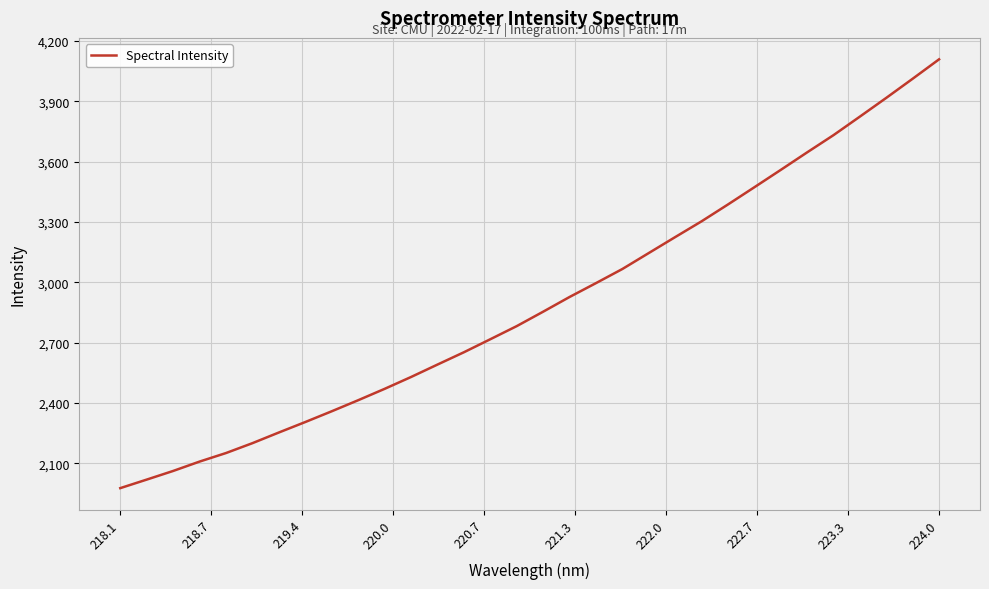

What is the sum of all values?

92772.9